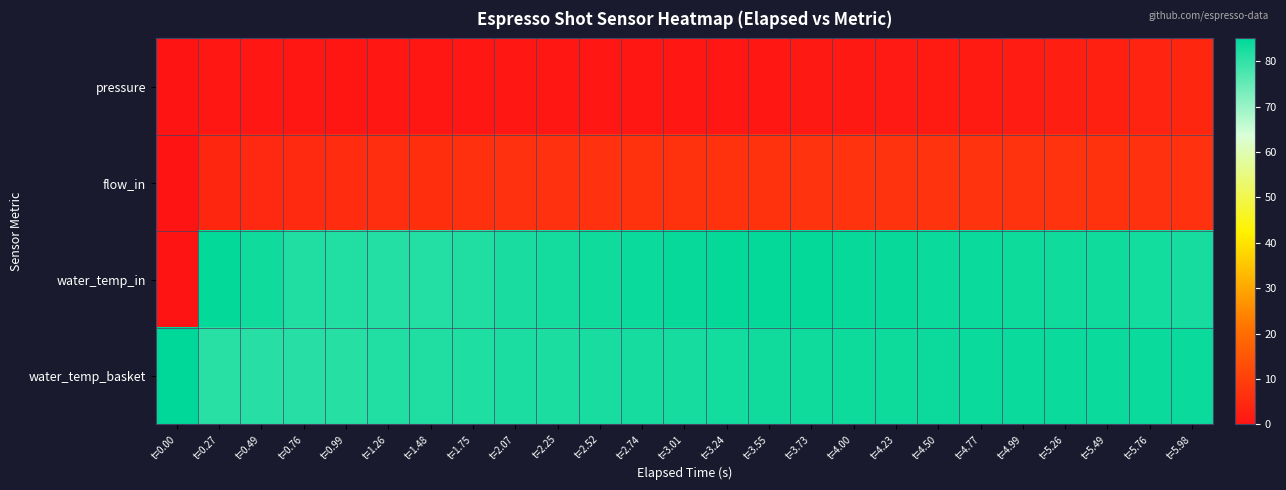

Reading left to right, extract all data points from this chart.

pressure: t=0.00=0.0	t=0.27=0.7	t=0.49=0.7	t=0.76=0.7	t=0.99=0.7	t=1.26=0.7	t=1.48=0.8	t=1.75=0.9	t=2.07=0.9	t=2.25=1.0	t=2.52=1.0	t=2.74=1.0	t=3.01=1.0	t=3.24=1.1	t=3.55=1.1	t=3.73=1.2	t=4.00=1.3	t=4.23=1.4	t=4.50=1.6	t=4.77=1.7	t=4.99=1.9	t=5.26=2.2	t=5.49=2.7	t=5.76=3.4	t=5.98=4.2
flow_in: t=0.00=0.0	t=0.27=4.0	t=0.49=4.5	t=0.76=5.1	t=0.99=5.6	t=1.26=5.9	t=1.48=6.2	t=1.75=6.4	t=2.07=6.6	t=2.25=6.7	t=2.52=6.8	t=2.74=6.8	t=3.01=6.9	t=3.24=6.9	t=3.55=6.9	t=3.73=7.0	t=4.00=7.0	t=4.23=7.0	t=4.50=7.0	t=4.77=7.0	t=4.99=7.0	t=5.26=7.0	t=5.49=6.9	t=5.76=6.8	t=5.98=6.6
water_temp_in: t=0.00=0.0	t=0.27=84.6	t=0.49=83.4	t=0.76=81.7	t=0.99=81.6	t=1.26=81.5	t=1.48=81.5	t=1.75=81.8	t=2.07=82.4	t=2.25=82.9	t=2.52=83.5	t=2.74=83.9	t=3.01=84.2	t=3.24=84.4	t=3.55=84.4	t=3.73=84.4	t=4.00=84.3	t=4.23=84.2	t=4.50=83.9	t=4.77=83.9	t=4.99=83.6	t=5.26=83.5	t=5.49=83.4	t=5.76=83.1	t=5.98=82.8
water_temp_basket: t=0.00=85.0	t=0.27=81.0	t=0.49=81.1	t=0.76=81.2	t=0.99=81.3	t=1.26=81.6	t=1.48=81.7	t=1.75=81.9	t=2.07=82.0	t=2.25=82.3	t=2.52=82.4	t=2.74=82.5	t=3.01=82.8	t=3.24=83.0	t=3.55=83.2	t=3.73=83.5	t=4.00=83.6	t=4.23=83.7	t=4.50=83.8	t=4.77=83.9	t=4.99=83.8	t=5.26=83.9	t=5.49=83.8	t=5.76=83.9	t=5.98=83.8